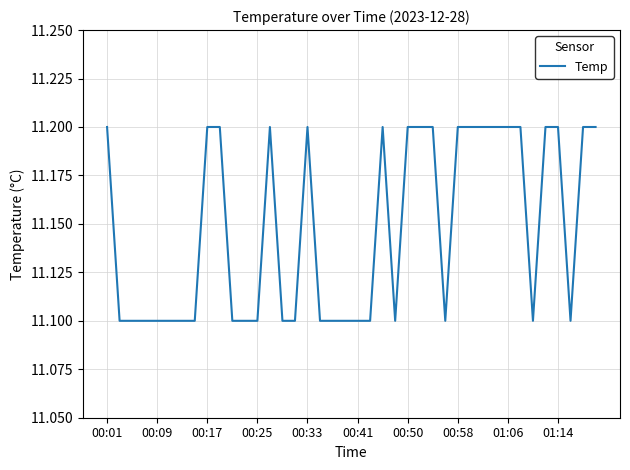

What is the maximum value shown in the chart?

11.2